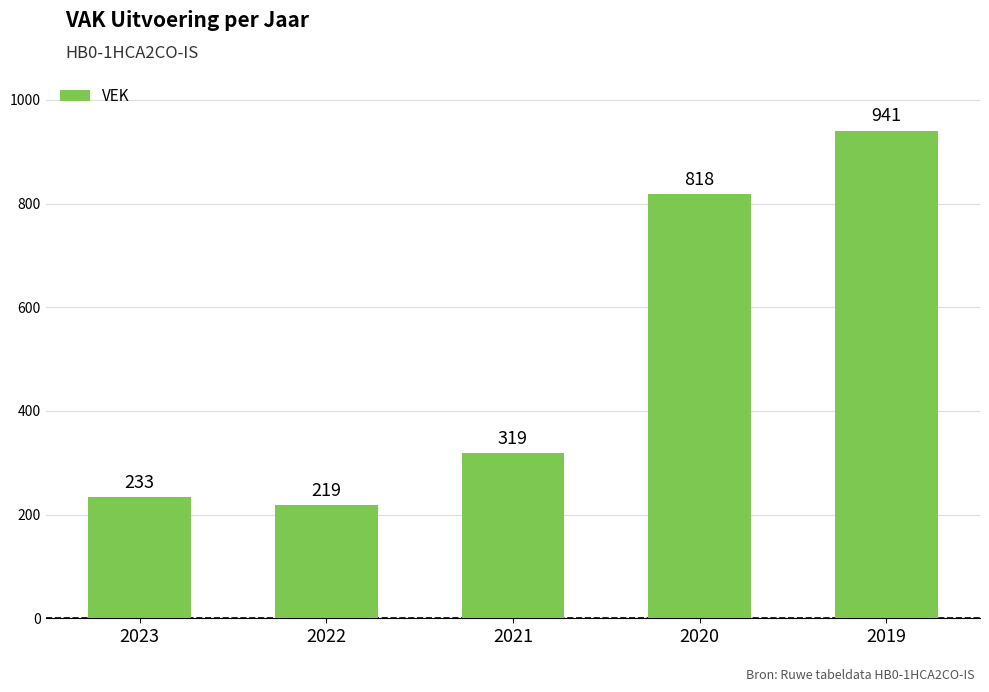

Which category has the lowest value across all series?

2022